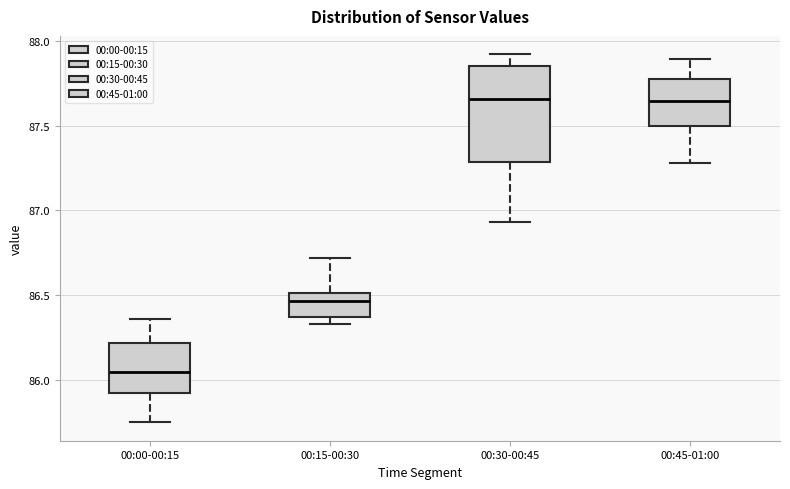

Reading left to right, read every box against the y-axis: the position of its median line, the range the box covers, and the ends of its whiskers. The values are not printed on the chart, so give them approximately, as read against the axis.

00:00-00:15: median 86.05, box 85.90 to 86.20, whiskers 85.75 to 86.35
00:15-00:30: median 86.45, box 86.35 to 86.50, whiskers 86.35 (just below the box's lower edge) to 86.70
00:30-00:45: median 87.65, box 87.30 to 87.85, whiskers 86.95 to 87.90
00:45-01:00: median 87.65, box 87.50 to 87.75, whiskers 87.30 to 87.90